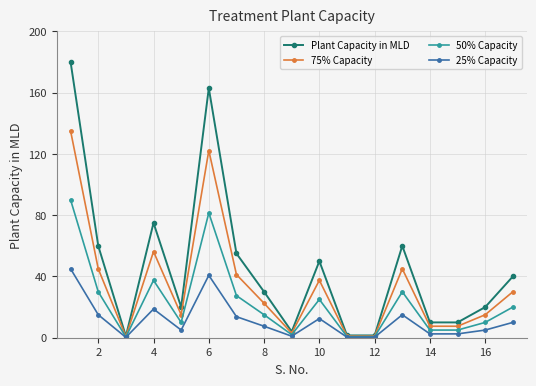

What is the value of the Plant Capacity in MLD point at the 16th from the left?

20.0